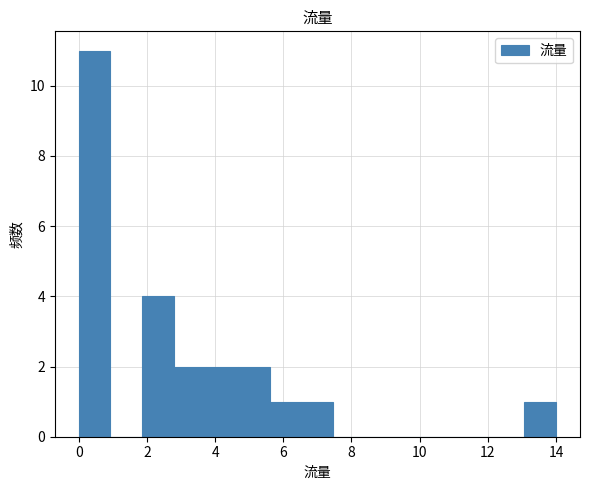

Reading left to right, transcribe this chart: for each bar, give the range it covers on the x-axis and its height. Neither the bar edges nor the heights are printed on the chart, so give them approximately, as read against the axes.

0.0 to 1.0: 11
1.0 to 1.8: 0
1.8 to 2.8: 4
2.8 to 3.8: 2
3.8 to 4.6: 2
4.6 to 5.6: 2
5.6 to 6.6: 1
6.6 to 7.4: 1
7.4 to 8.4: 0
8.4 to 9.4: 0
9.4 to 10.2: 0
10.2 to 11.2: 0
11.2 to 12.2: 0
12.2 to 13.0: 0
13.0 to 14.0: 1